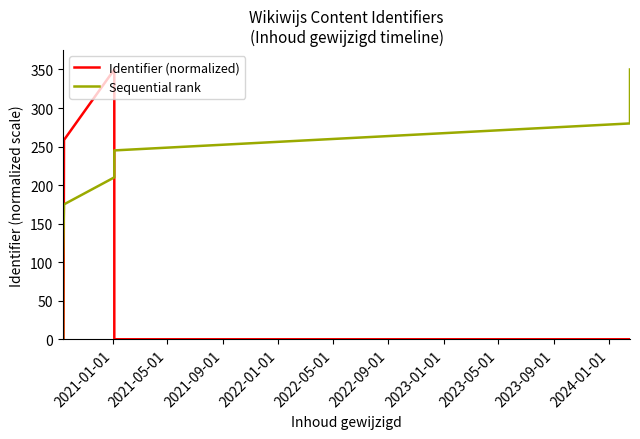

Which series has the largest range (max minus min)?

Identifier (normalized)